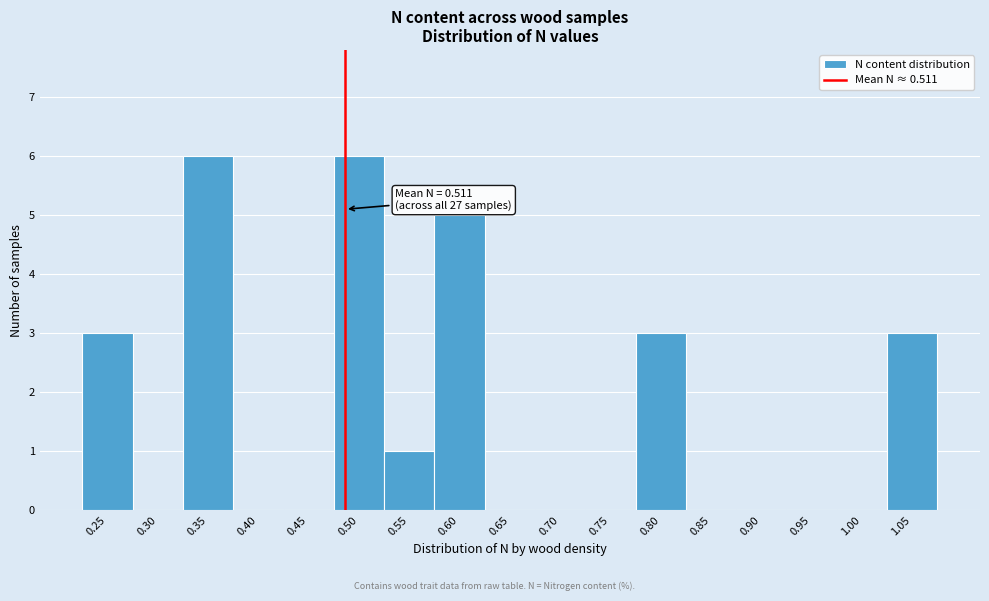

Reading left to right, what are all the values shown in this chart?

0.25=3	0.30=0	0.35=6	0.40=0	0.45=0	0.50=6	0.55=1	0.60=5	0.65=0	0.70=0	0.75=0	0.80=3	0.85=0	0.90=0	0.95=0	1.00=0	1.05=3